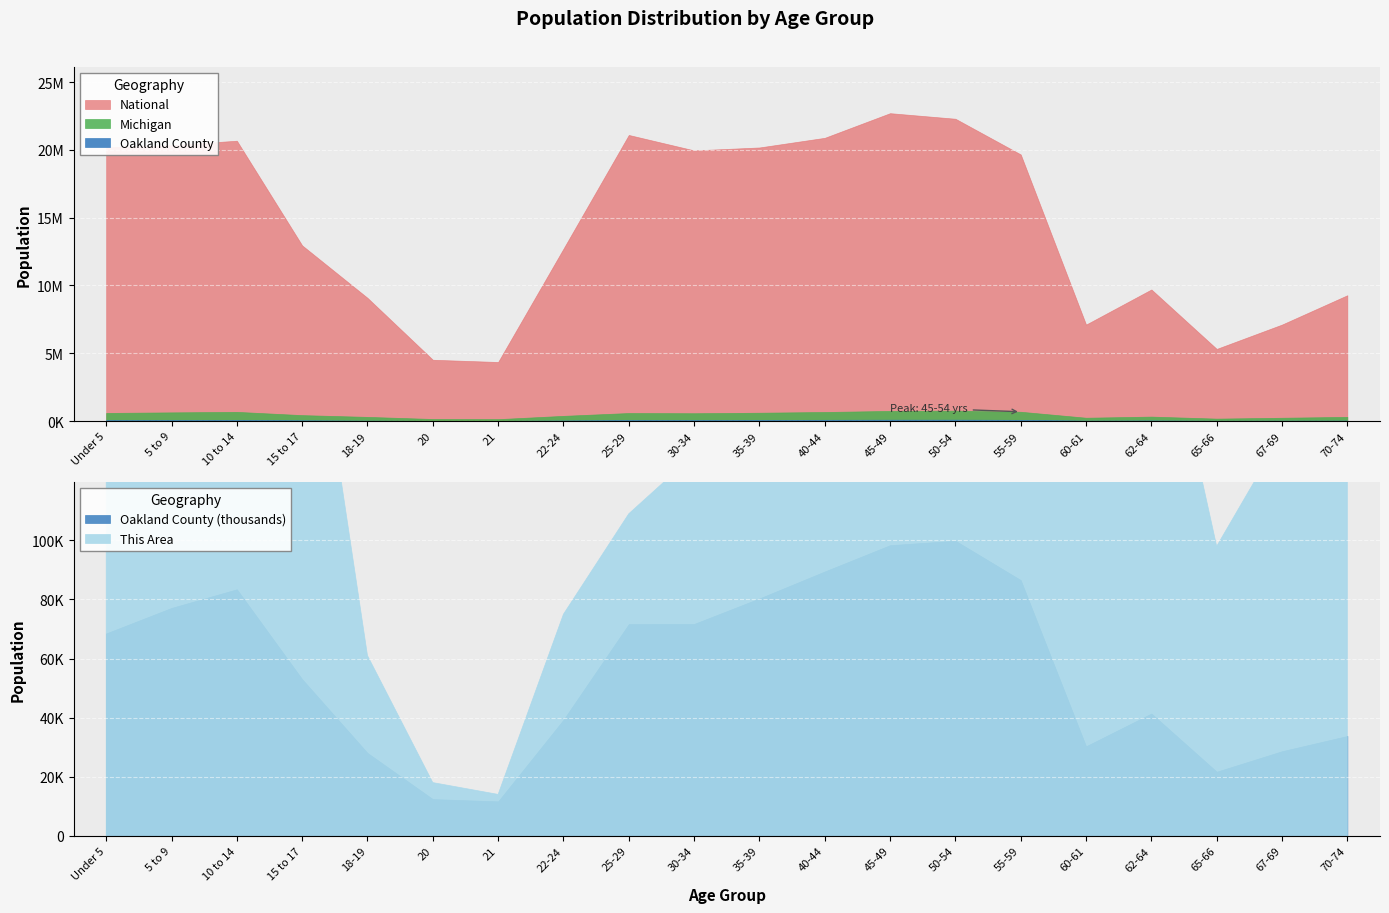

At which category is the sum across all series the highest?

45-49